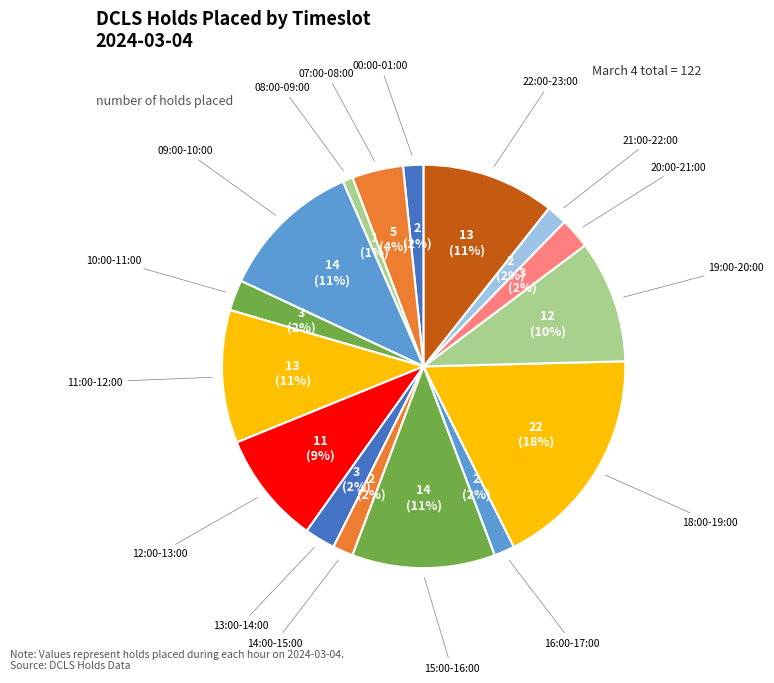

Is there a majority slice in this chart?

No